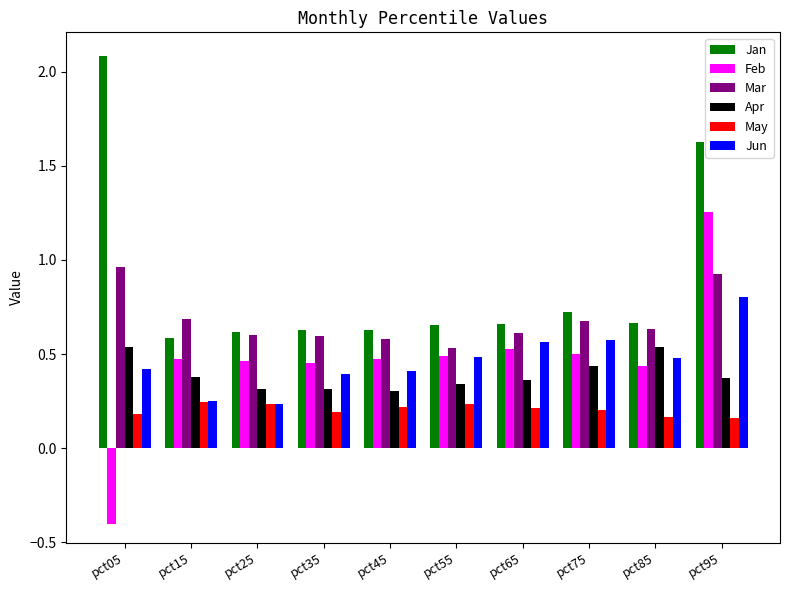

List the series in order of their peak value, lowest first.

May, Apr, Jun, Mar, Feb, Jan